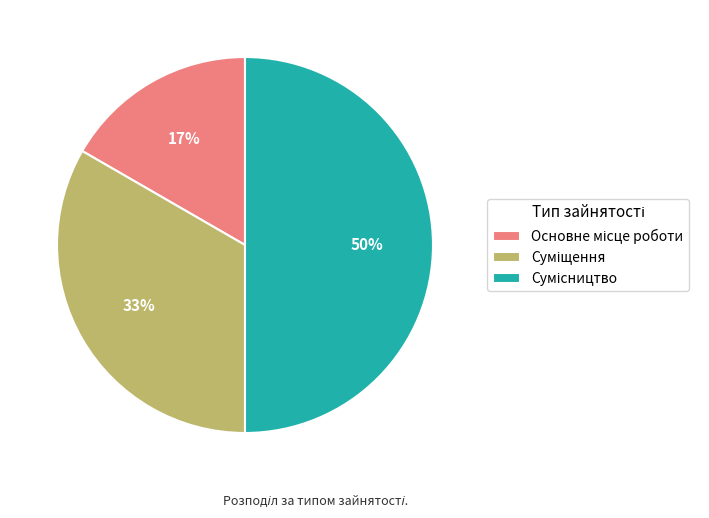

To the nearest percent, what is the difference between the largest and smallest slice percentages?

33%